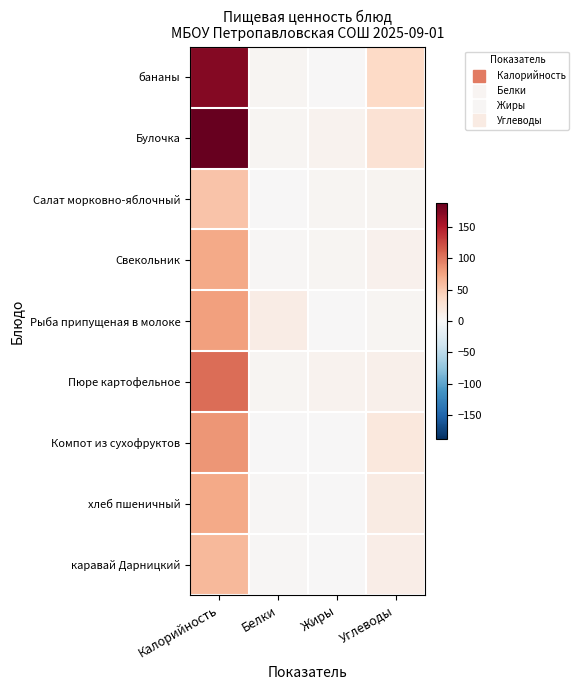

What is the maximum value shown in the chart?

189.0